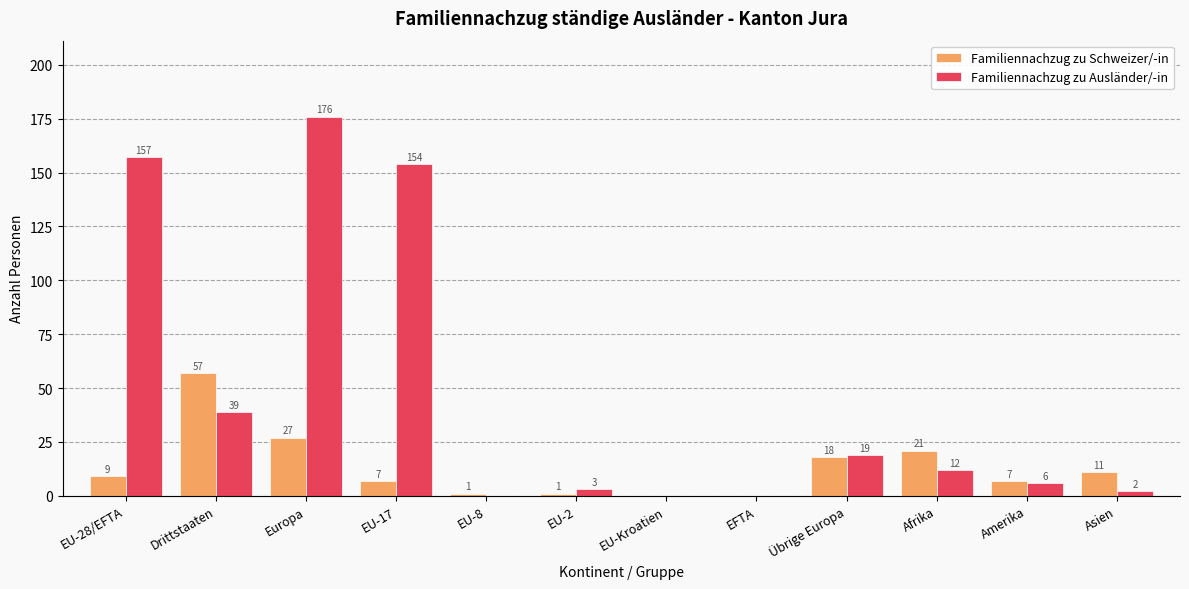

Reading left to right, what are all the values shown in this chart?

Familiennachzug zu Schweizer/-in: EU-28/EFTA=9	Drittstaaten=57	Europa=27	EU-17=7	EU-8=1	EU-2=1	EU-Kroatien=0	EFTA=0	Übrige Europa=18	Afrika=21	Amerika=7	Asien=11
Familiennachzug zu Ausländer/-in: EU-28/EFTA=157	Drittstaaten=39	Europa=176	EU-17=154	EU-8=0	EU-2=3	EU-Kroatien=0	EFTA=0	Übrige Europa=19	Afrika=12	Amerika=6	Asien=2